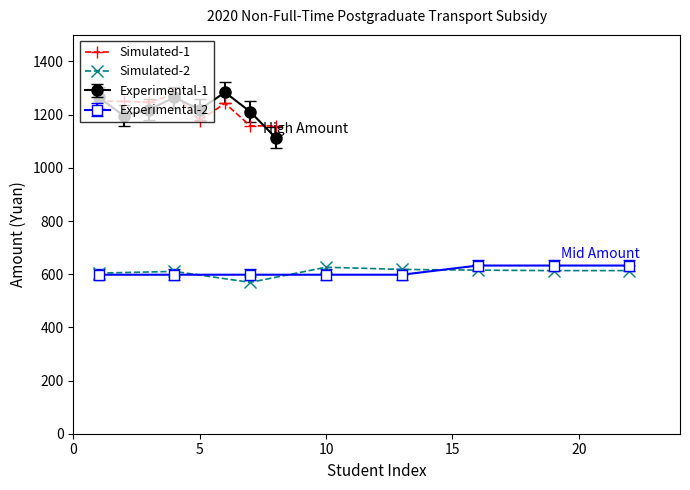

What is the value of the Simulated-2 point at the 1st from the left?

604.1